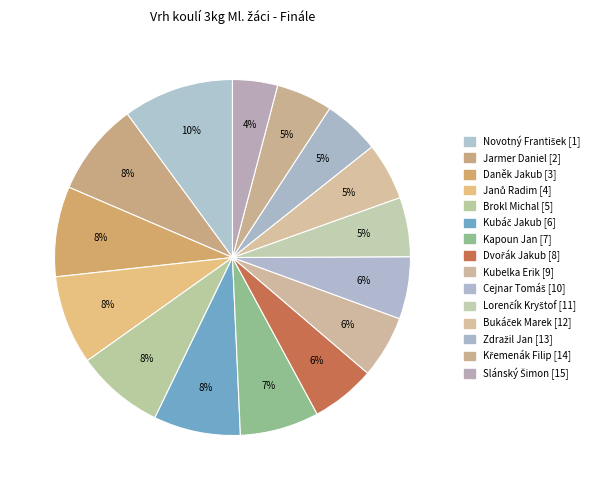

Count the number of slices in the pie.

15